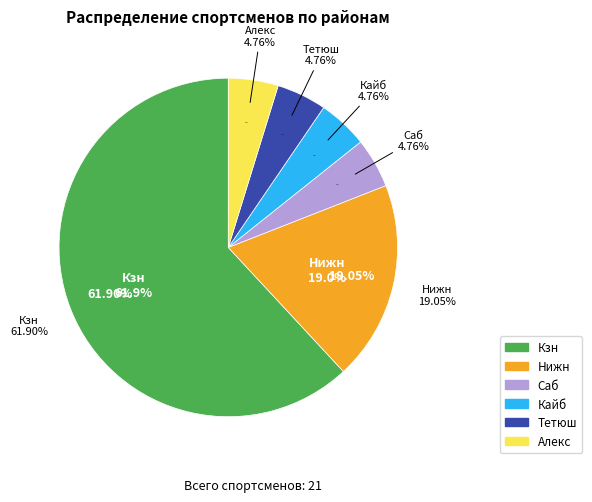

Does Кзн account for over 50% of the chart?

Yes